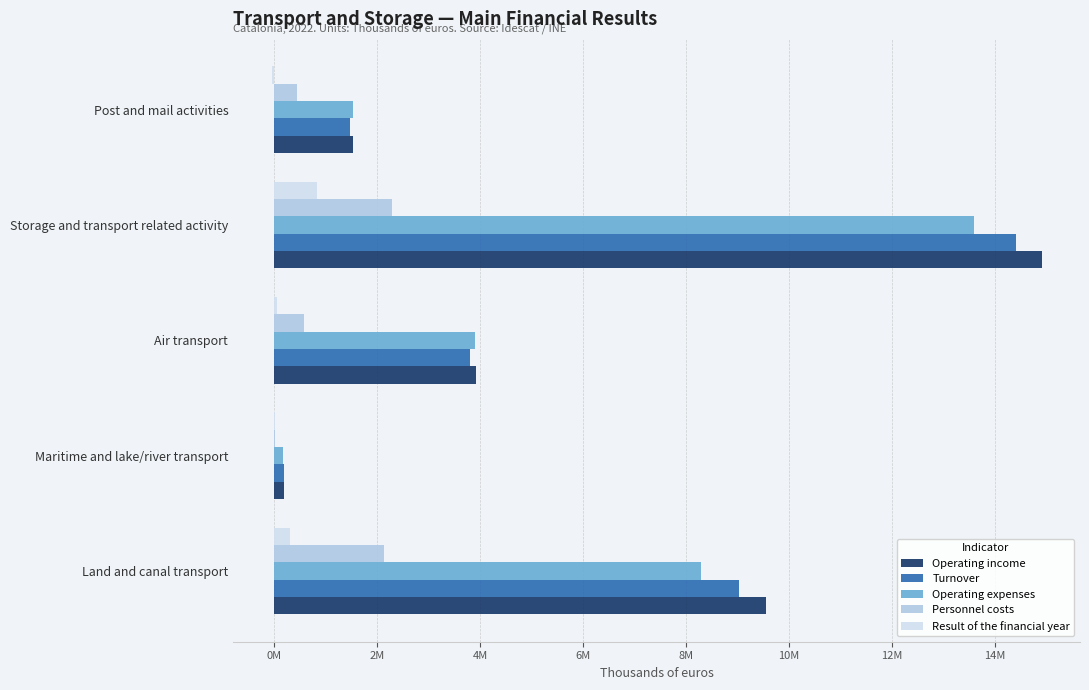

What are all the series names shown in the legend?

Operating income, Turnover, Operating expenses, Personnel costs, Result of the financial year